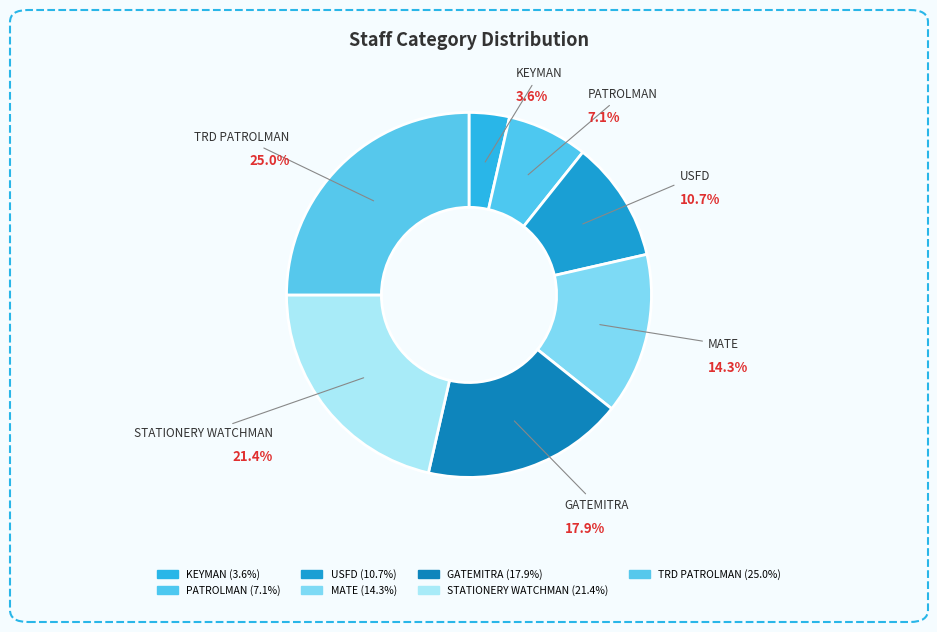

Rank the categories by value from lowest to highest.

KEYMAN, PATROLMAN, USFD, MATE, GATEMITRA, STATIONERY WATCHMAN, TRD PATROLMAN